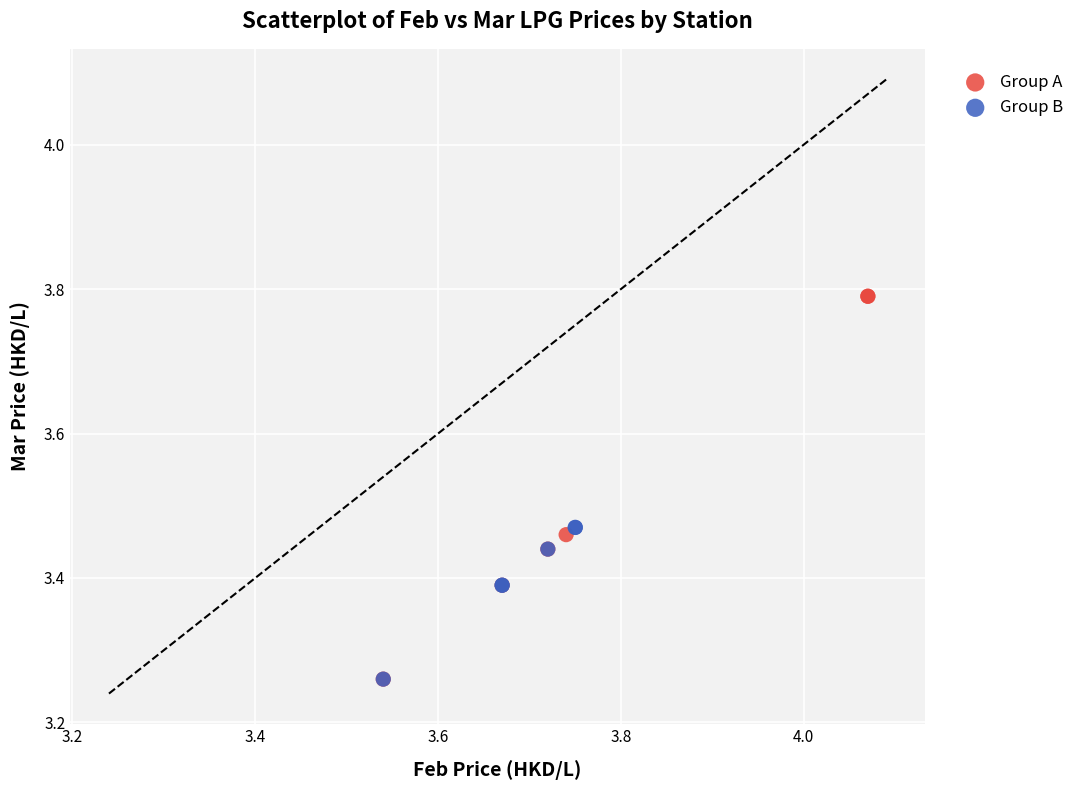

Which series has the widest spread of Y values?

Group A